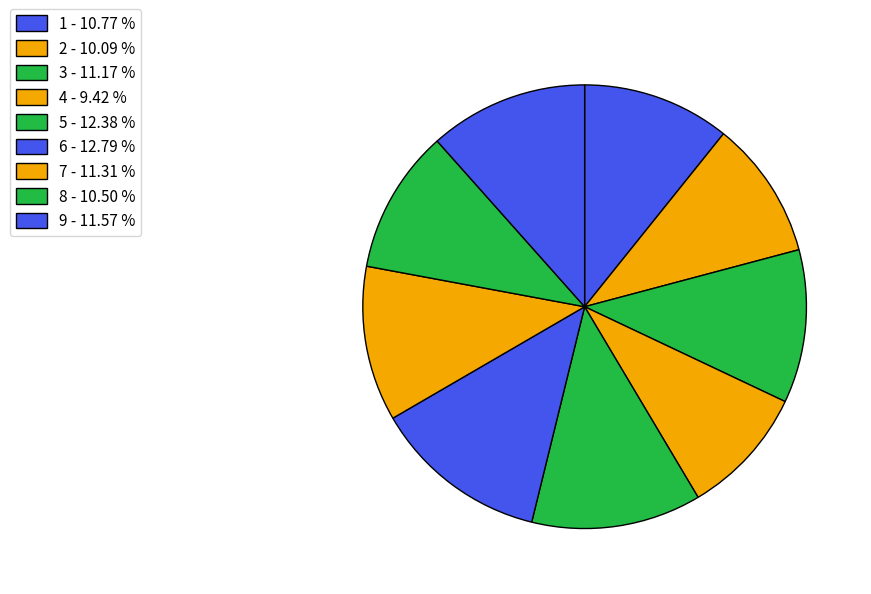

To the nearest percent, what is the difference between the largest and smallest slice percentages?

3%